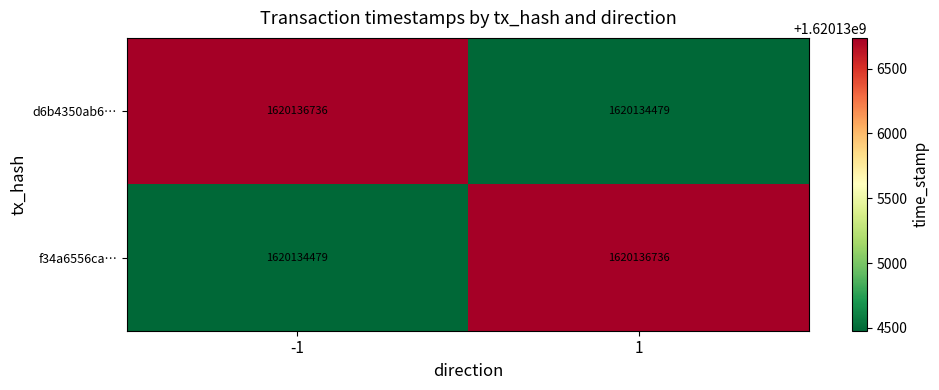

What is the smallest value displayed?

1620134479